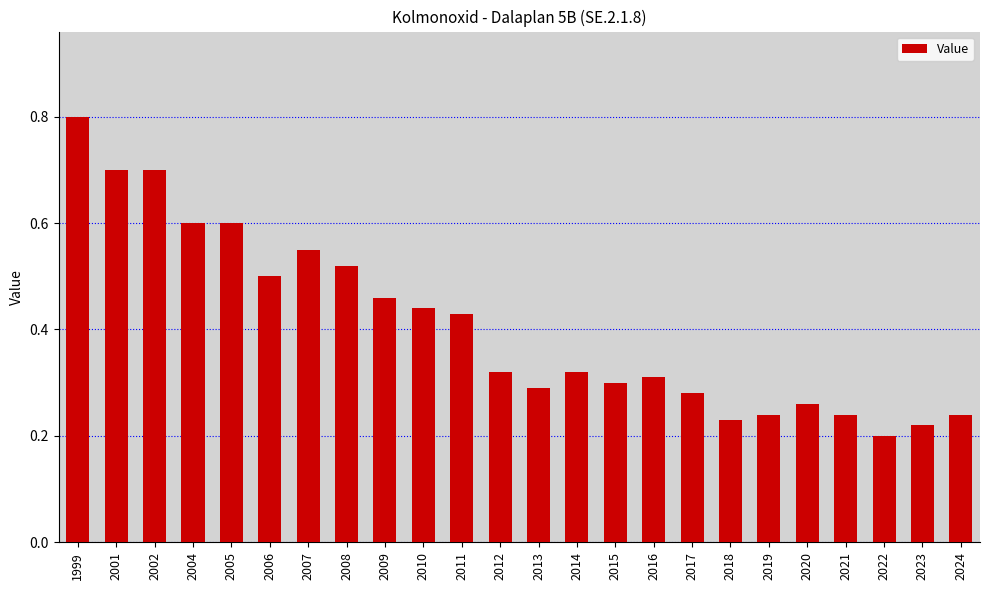

Count the values in the range 0 to 1.

24